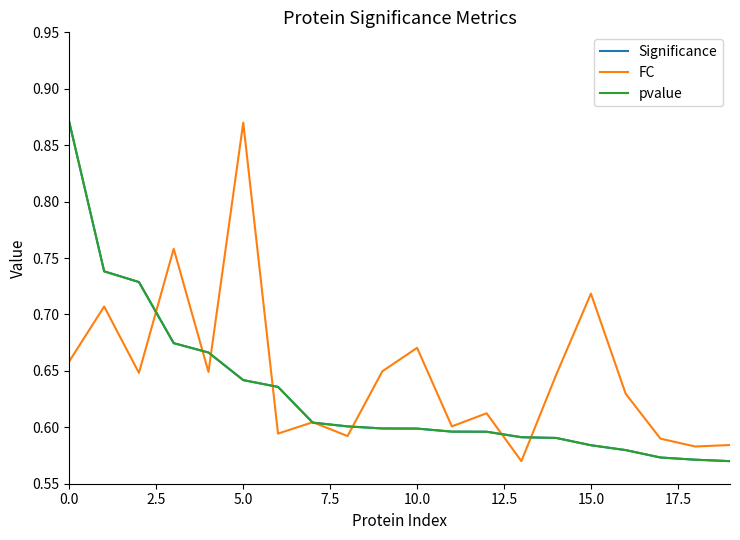

Is this an area chart (filled region under the line)?

No